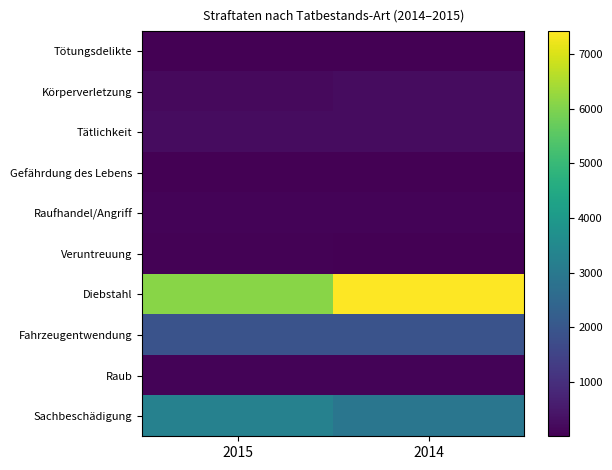

Reading left to right, what are all the values shown in this chart?

Tötungsdelikte: 2015=1	2014=1
Körperverletzung: 2015=195	2014=237
Tätlichkeit: 2015=254	2014=256
Gefährdung des Lebens: 2015=23	2014=22
Raufhandel/Angriff: 2015=85	2014=73
Veruntreuung: 2015=30	2014=22
Diebstahl: 2015=6113	2014=7421
Fahrzeugentwendung: 2015=1887	2014=1904
Raub: 2015=85	2014=86
Sachbeschädigung: 2015=3264	2014=2906